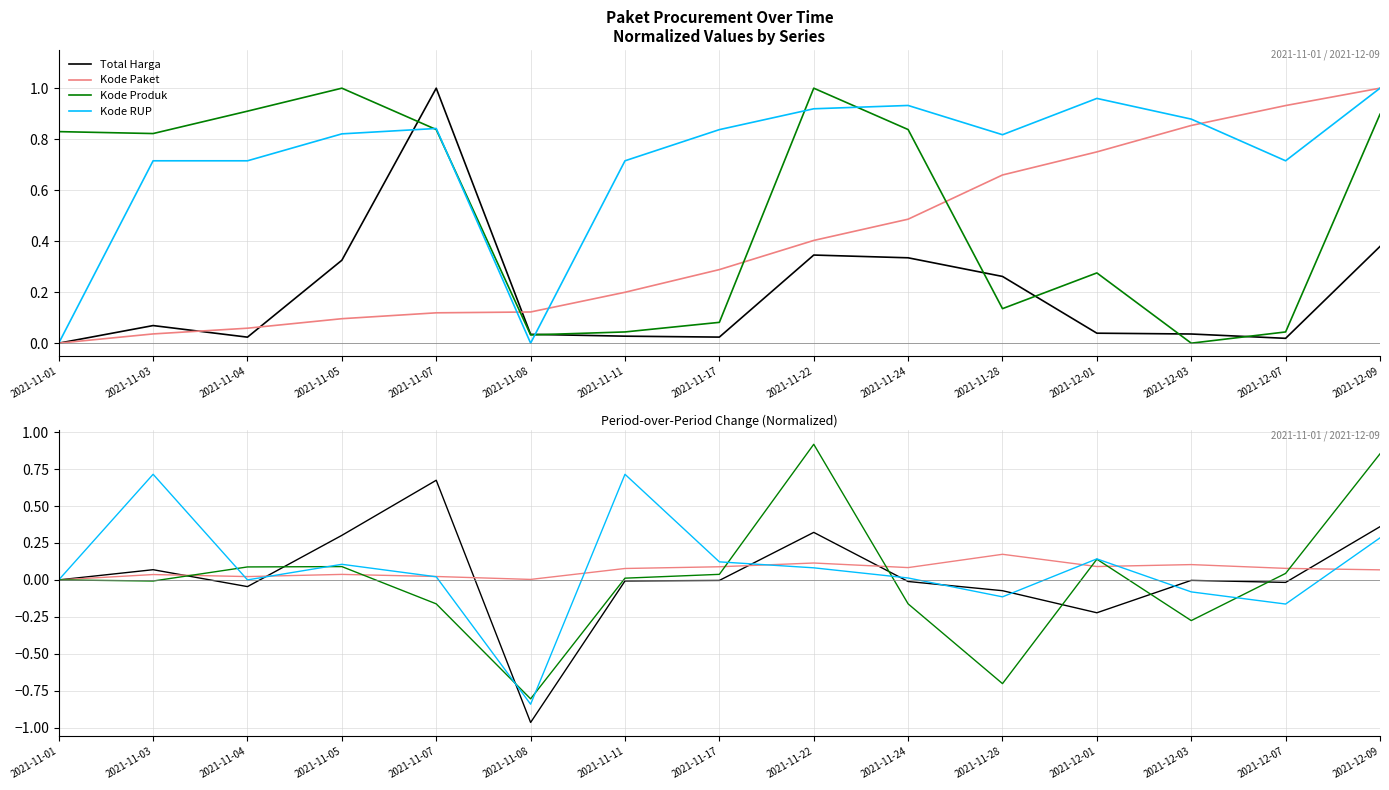

Between 2021-11-17 and 2021-11-01, which is larger?

2021-11-01